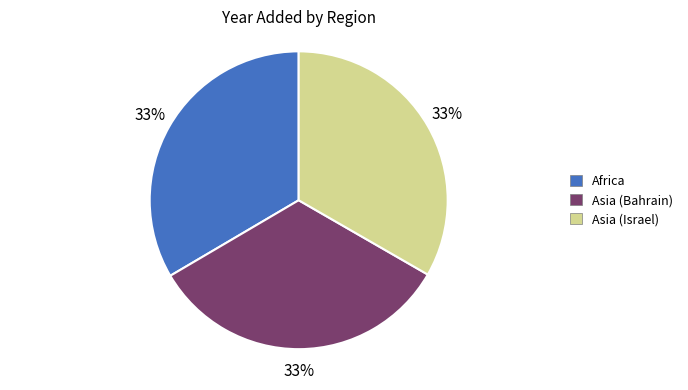

How many slices are in this pie chart?

3